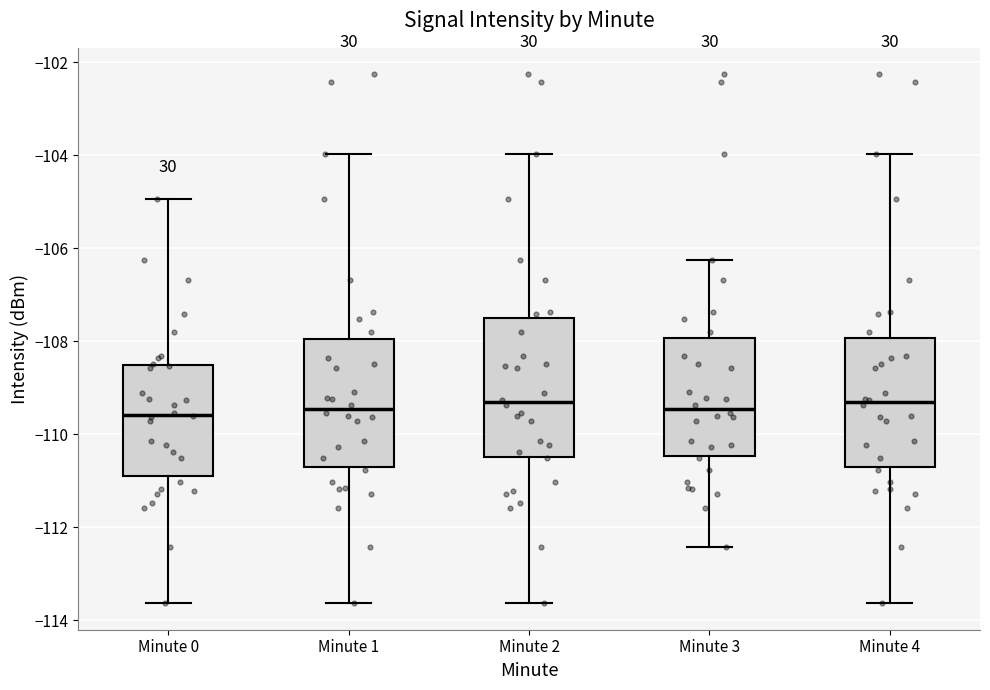

Where does the median line of the box for Minute 4 sit on the y-axis? The values are not printed on the chart, so give them approximately, as read against the axis.

-109.4